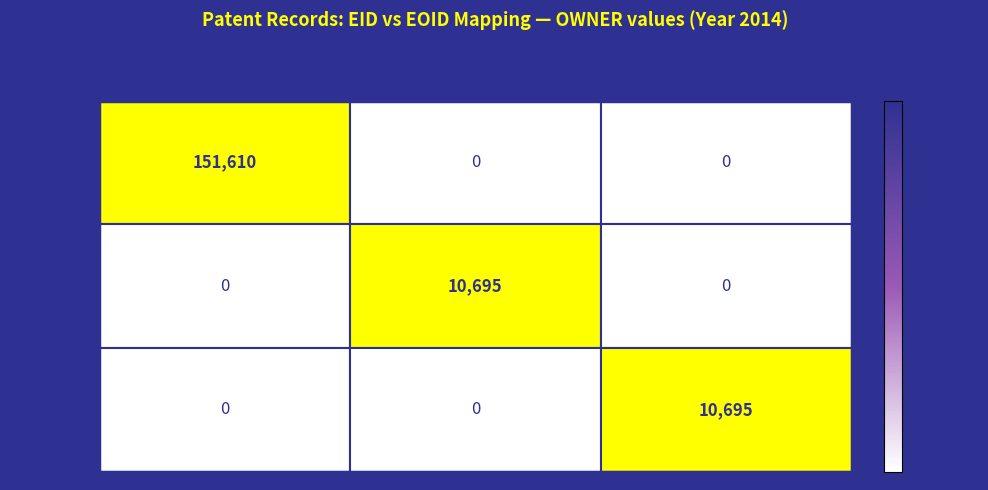

What is the spread (max minus min) of values at EOID:825678?

10695